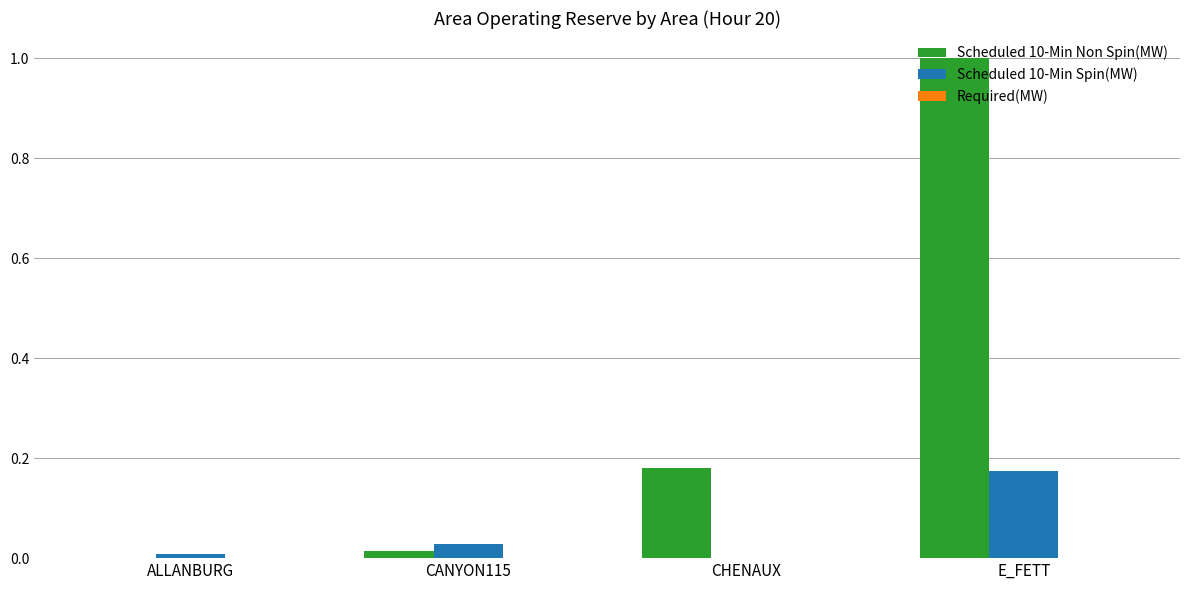

At which label is Scheduled 10-Min Non Spin(MW) closest to 0?

ALLANBURG